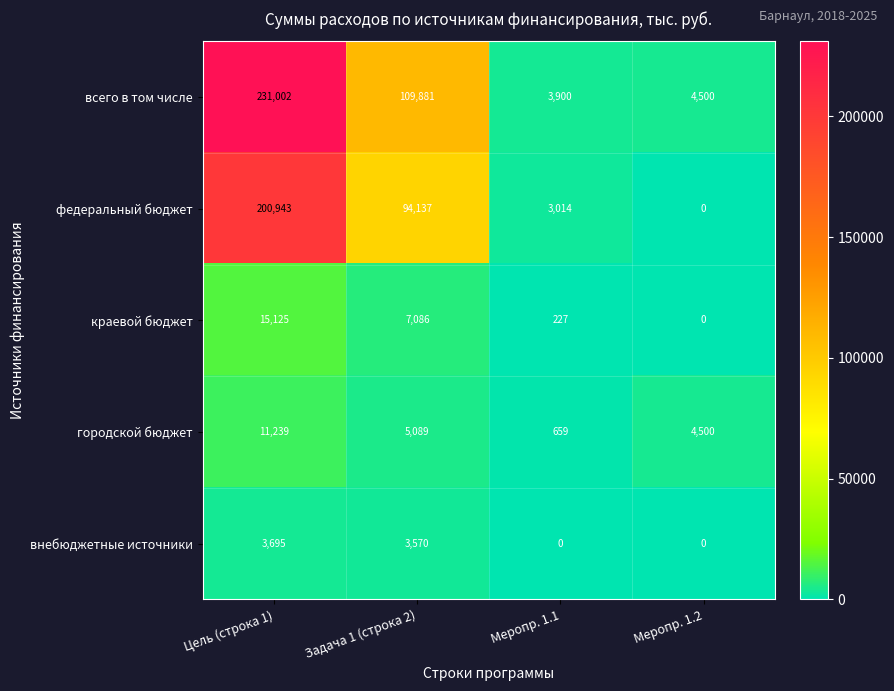

The value of федеральный бюджет at Задача 1 (строка 2) is 94137. True or false?

True